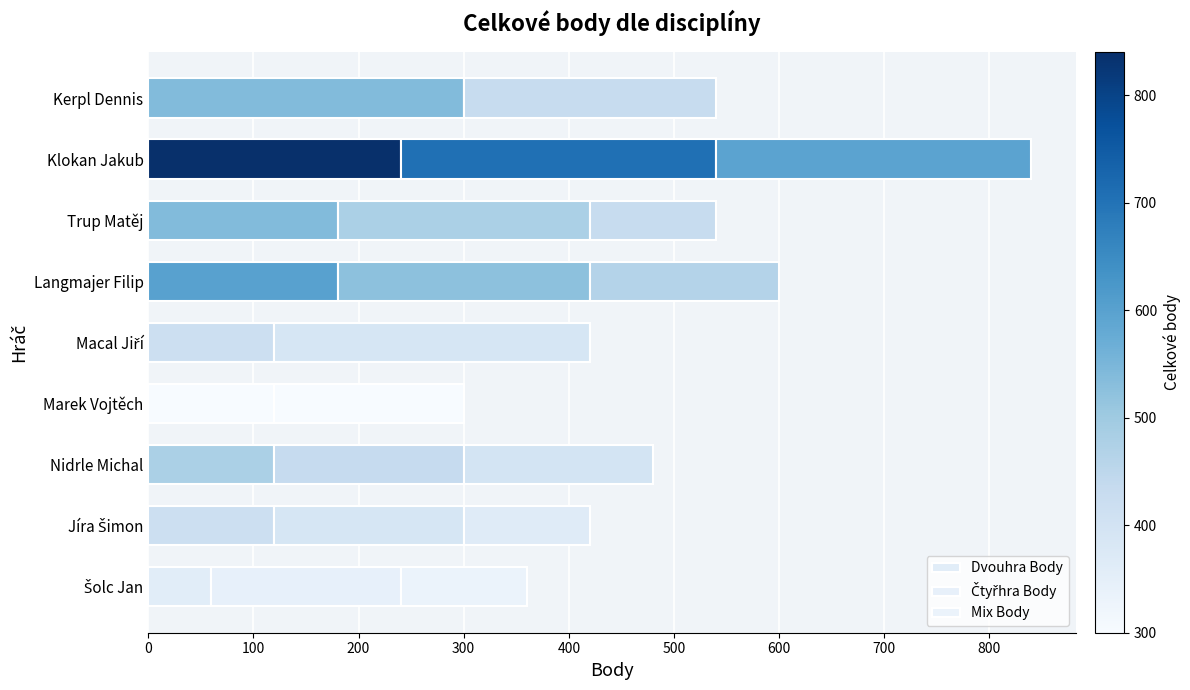

How many categories are shown in the chart?

9